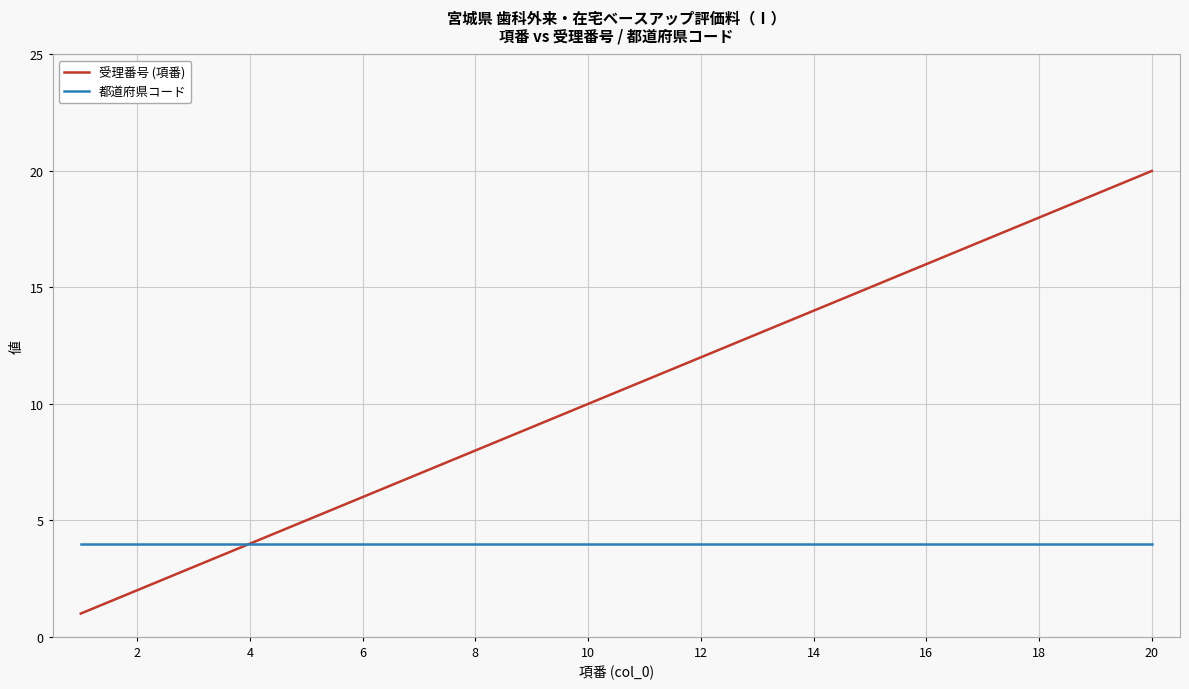

What is the minimum value for 都道府県コード?

4